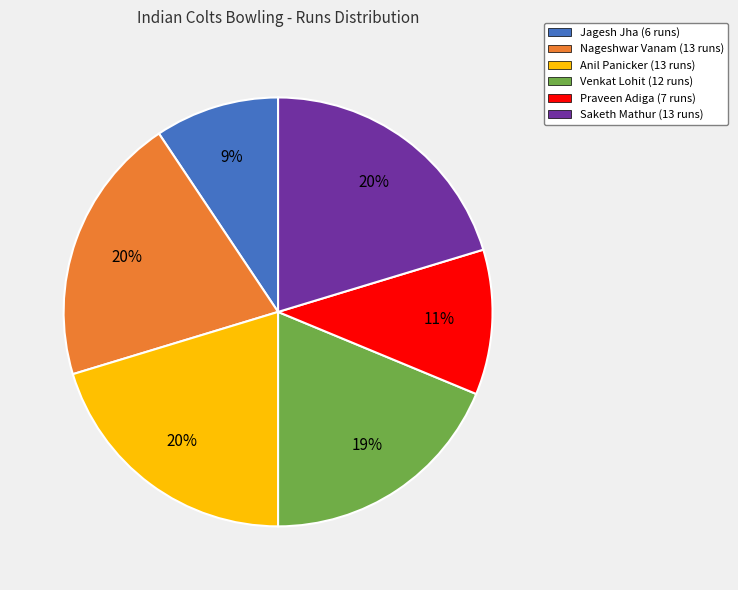

Do Venkat Lohit and Jagesh Jha together represent more than half of the pie?

No